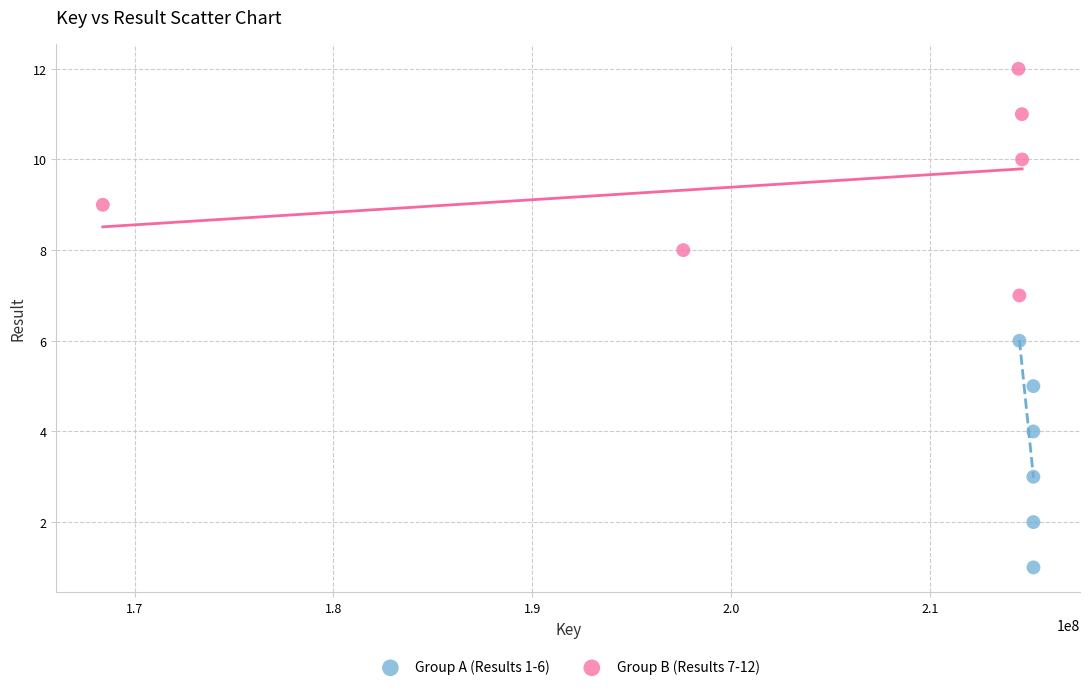

Which series reaches the minimum Y coordinate?

Group A (Results 1-6)